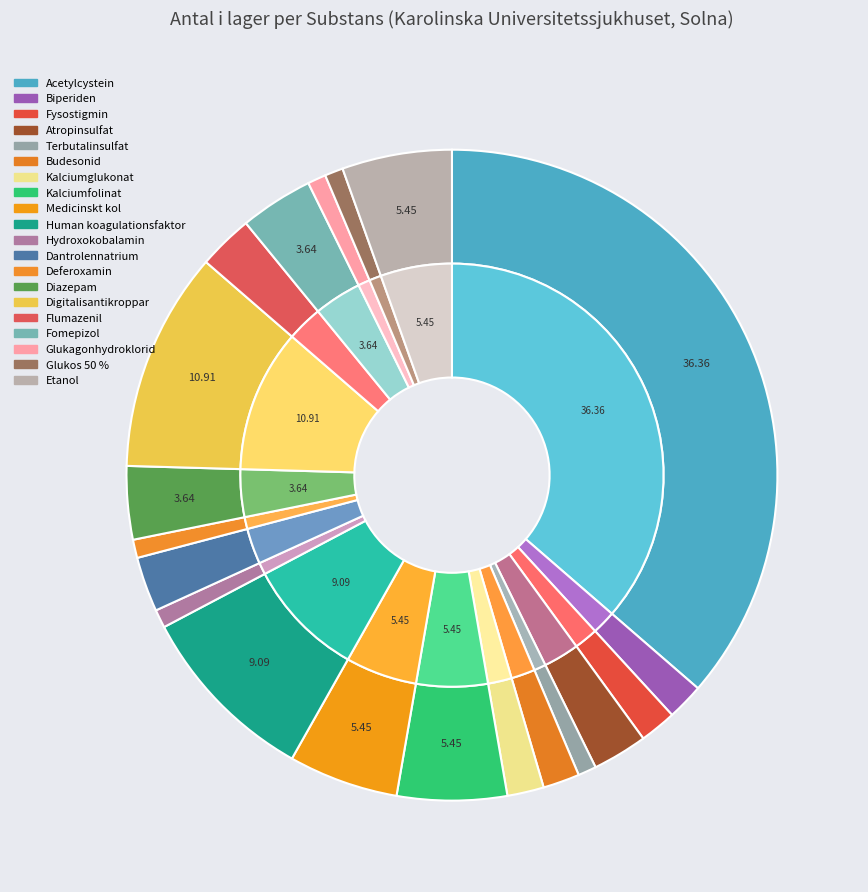

What percentage is the Biperiden slice, to the nearest percent?

2%